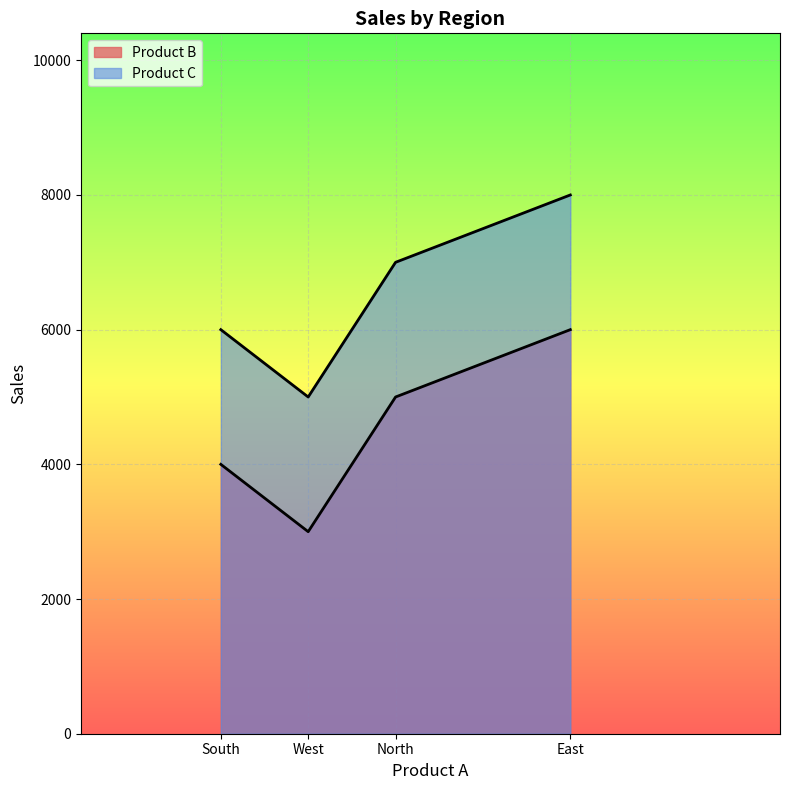

Reading left to right, transcribe all the data shown in this chart.

Product B: North=5000	South=4000	East=6000	West=3000
Product C: North=7000	South=6000	East=8000	West=5000